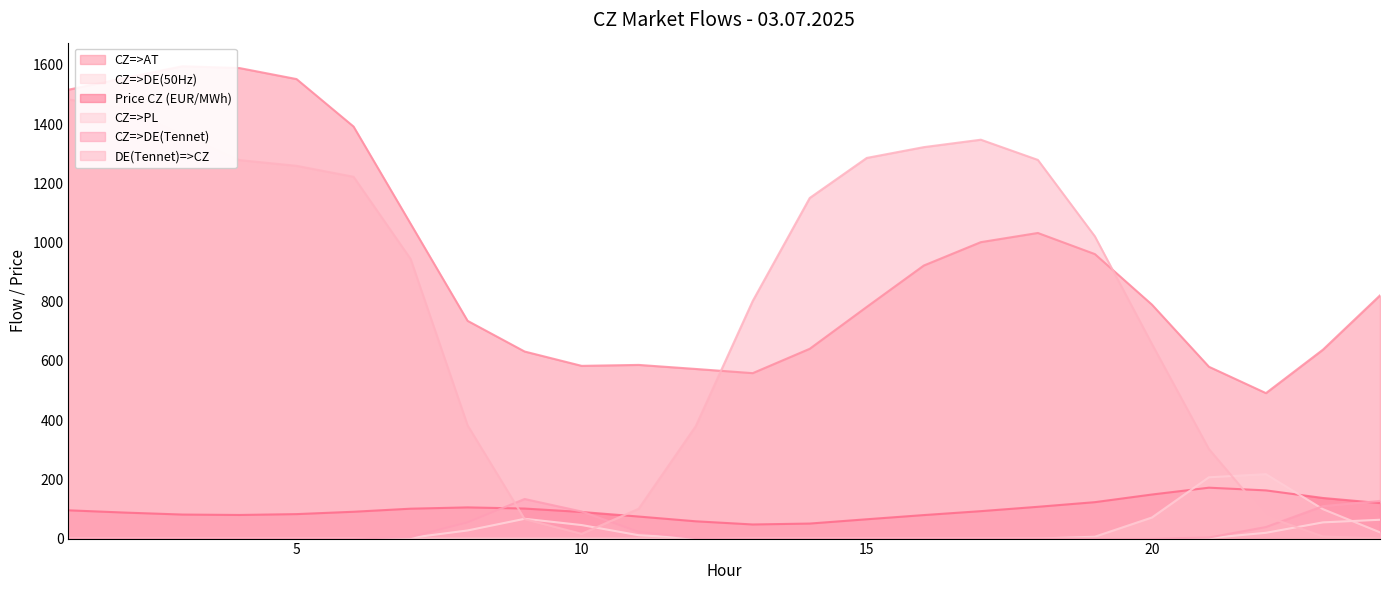

After their last crossing, which series has the higher values: Price CZ (EUR/MWh) or DE(Tennet)=>CZ?

Price CZ (EUR/MWh)